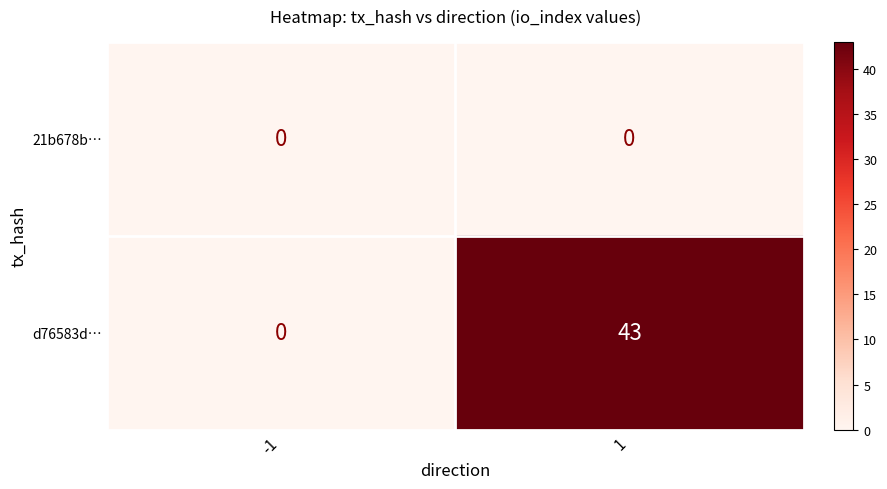

Which series has the widest spread of values?

d76583d…